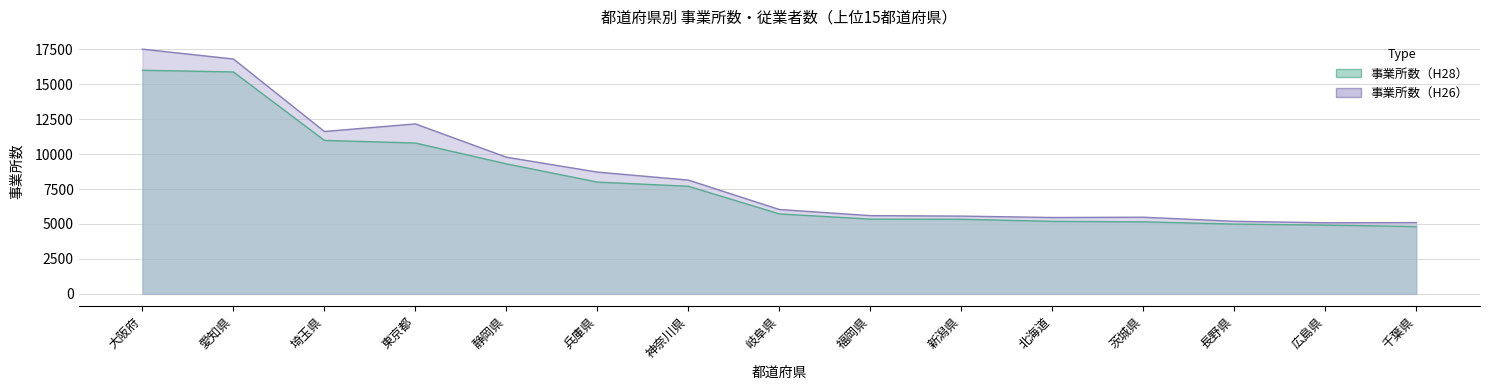

Which series changed the most between 兵庫県 and 新潟県?

事業所数（H26）